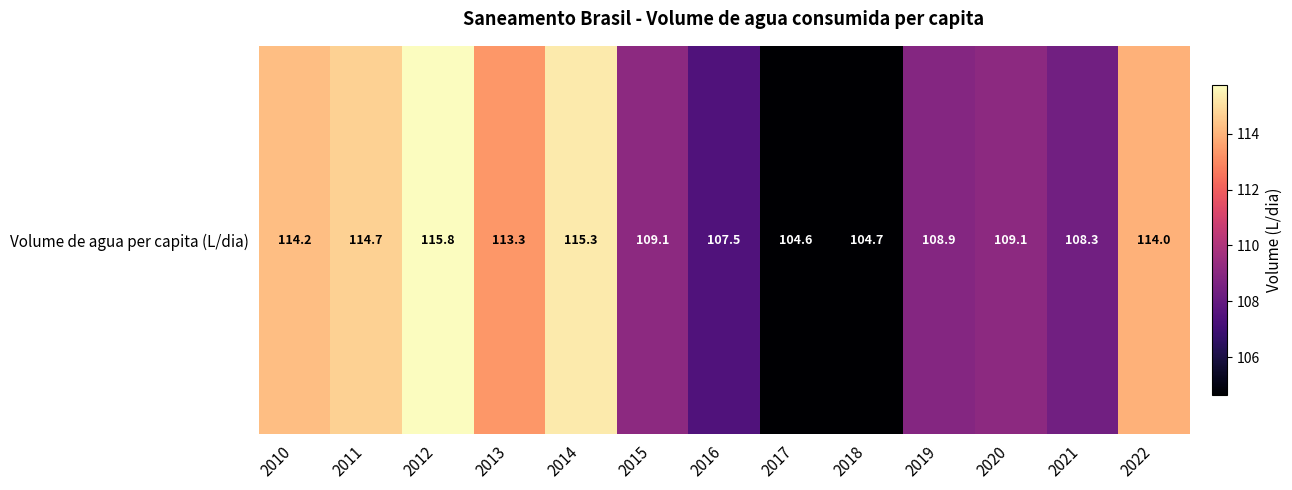

Reading right to left, what are all the values shown in this chart?

2022=114.0	2021=108.3	2020=109.1	2019=108.9	2018=104.7	2017=104.6	2016=107.5	2015=109.1	2014=115.3	2013=113.3	2012=115.8	2011=114.7	2010=114.2